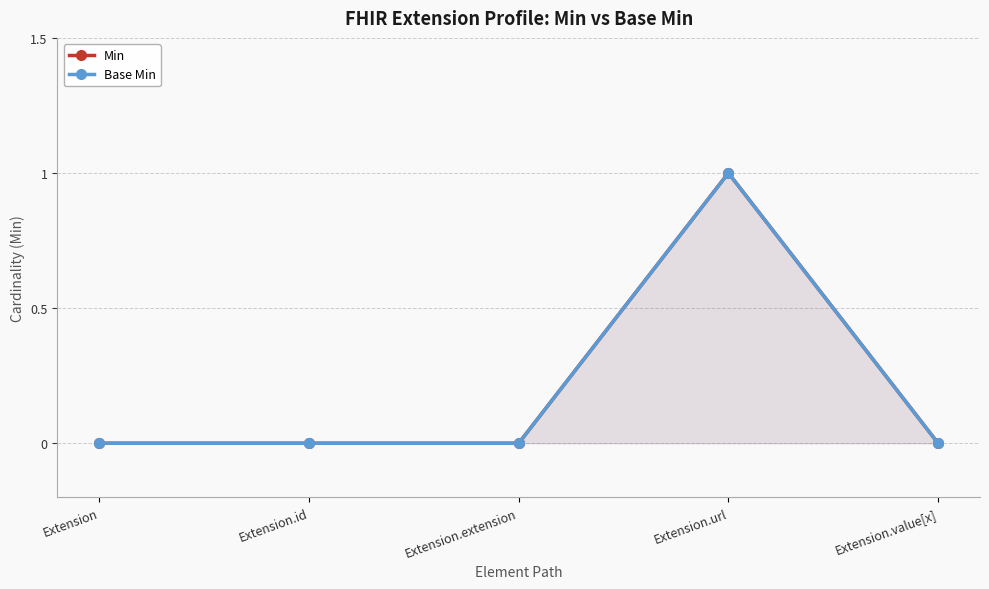

What is the greatest value displayed?

1